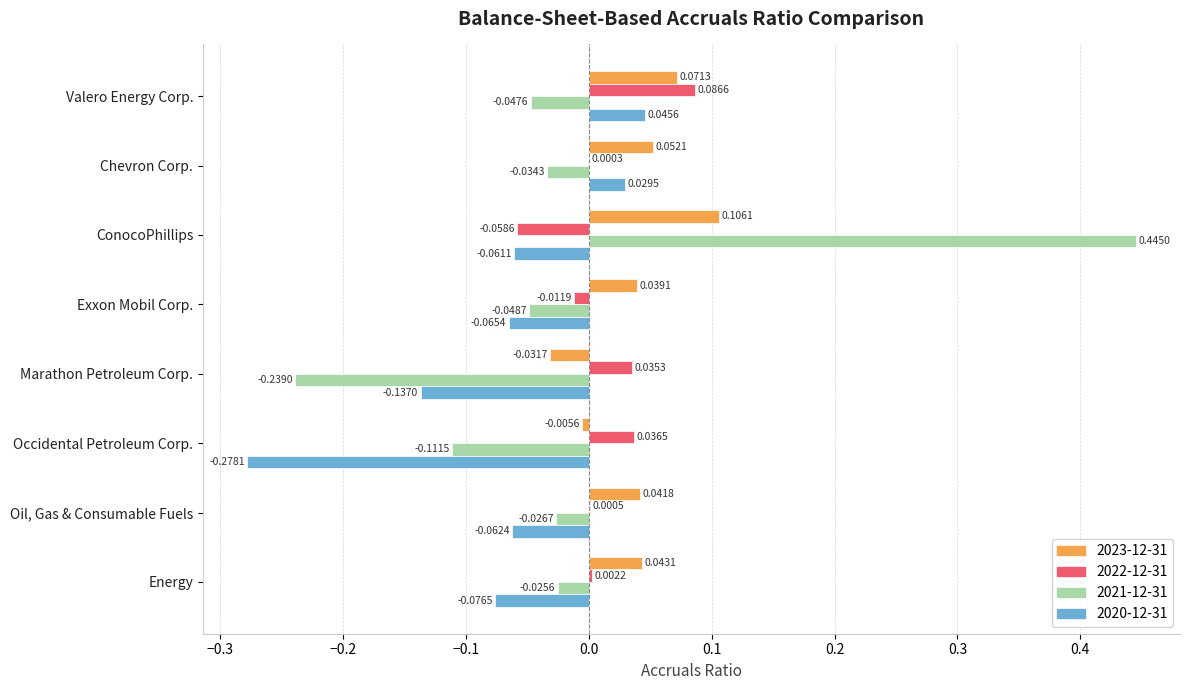

At which label does 2020-12-31 reach its peak?

Valero Energy Corp.